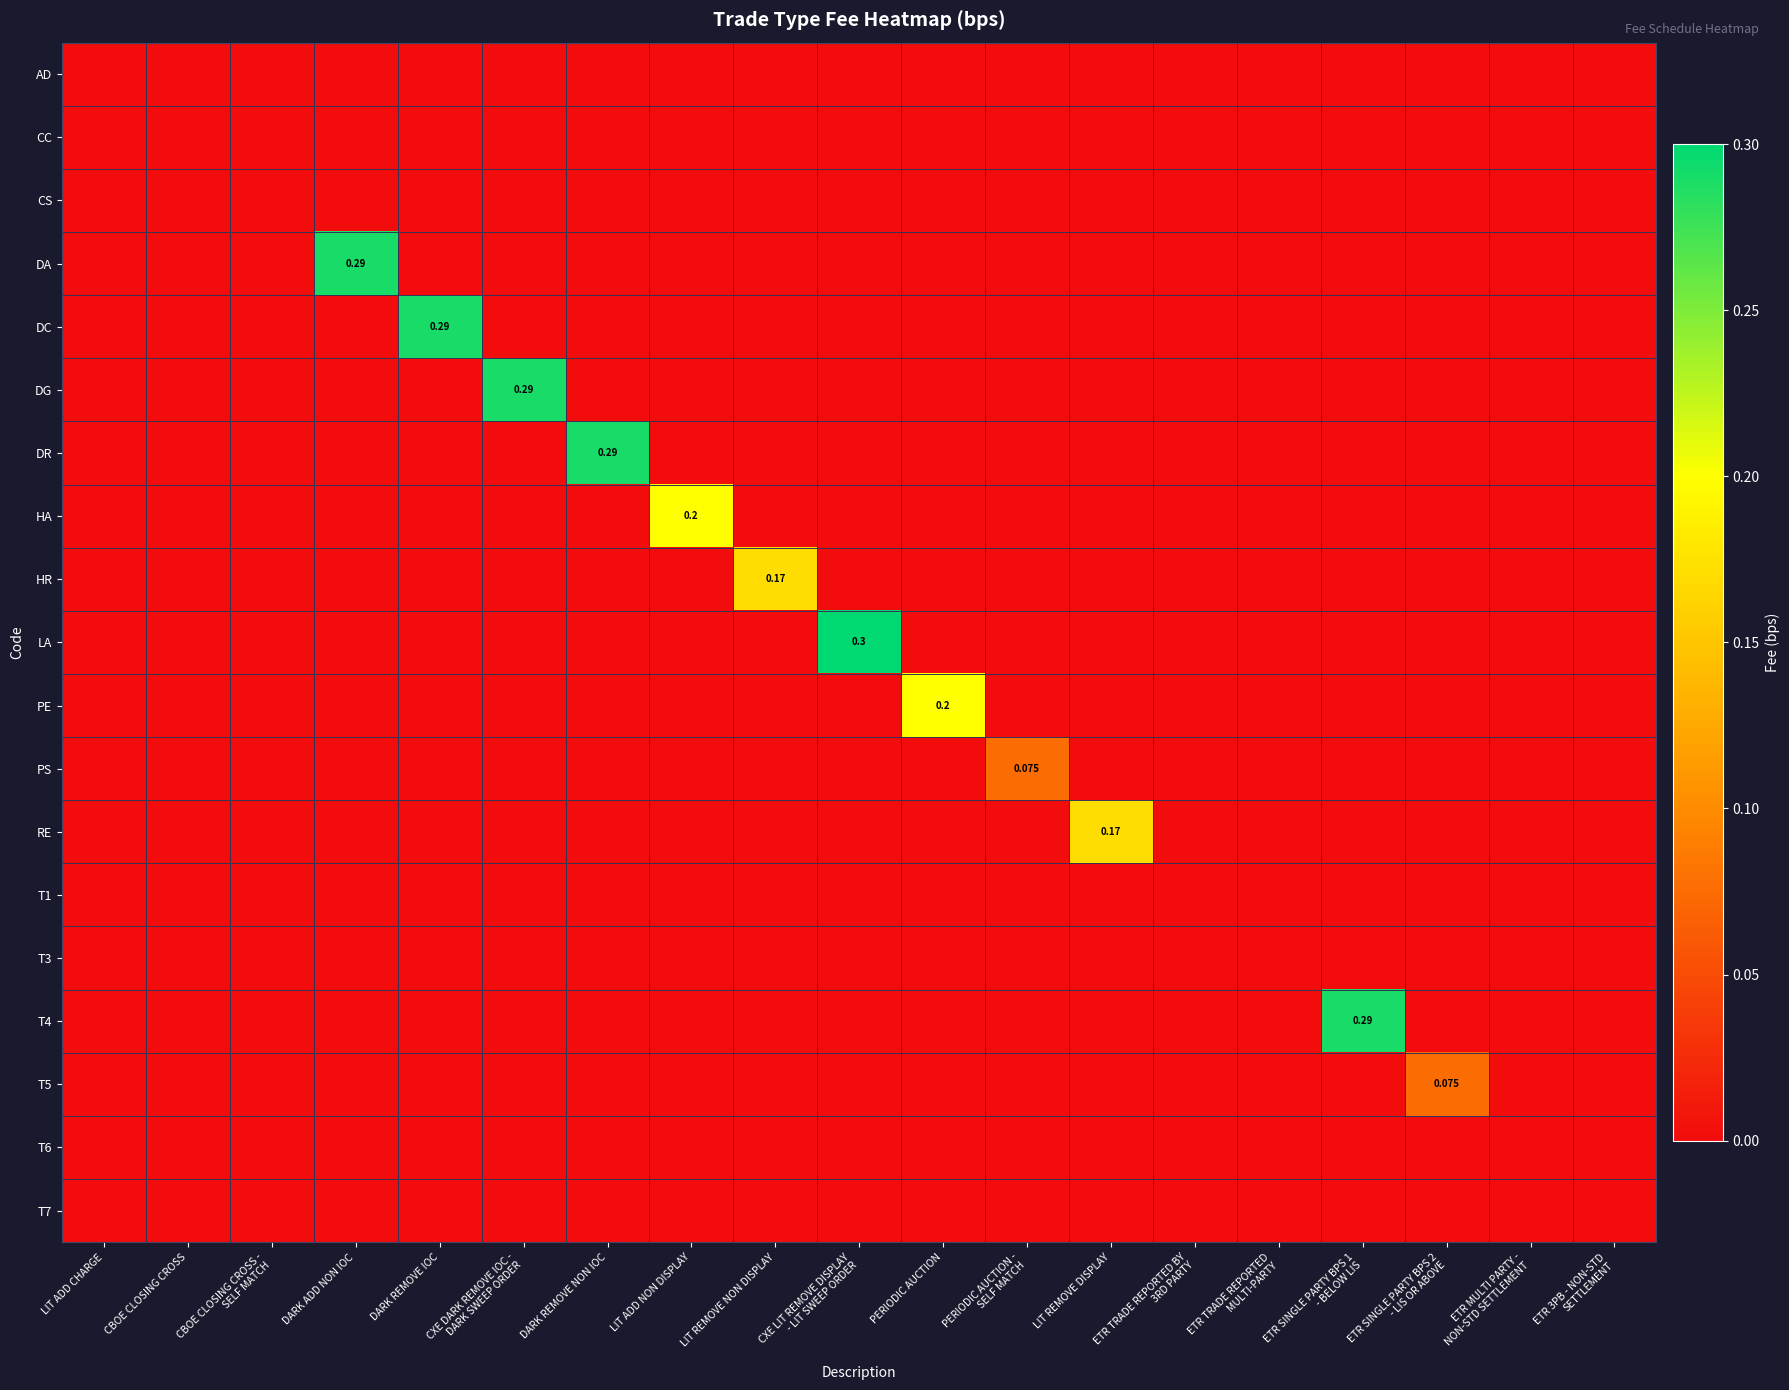

True or false: T5 has a value of 0.0 at LIT ADD CHARGE.

True